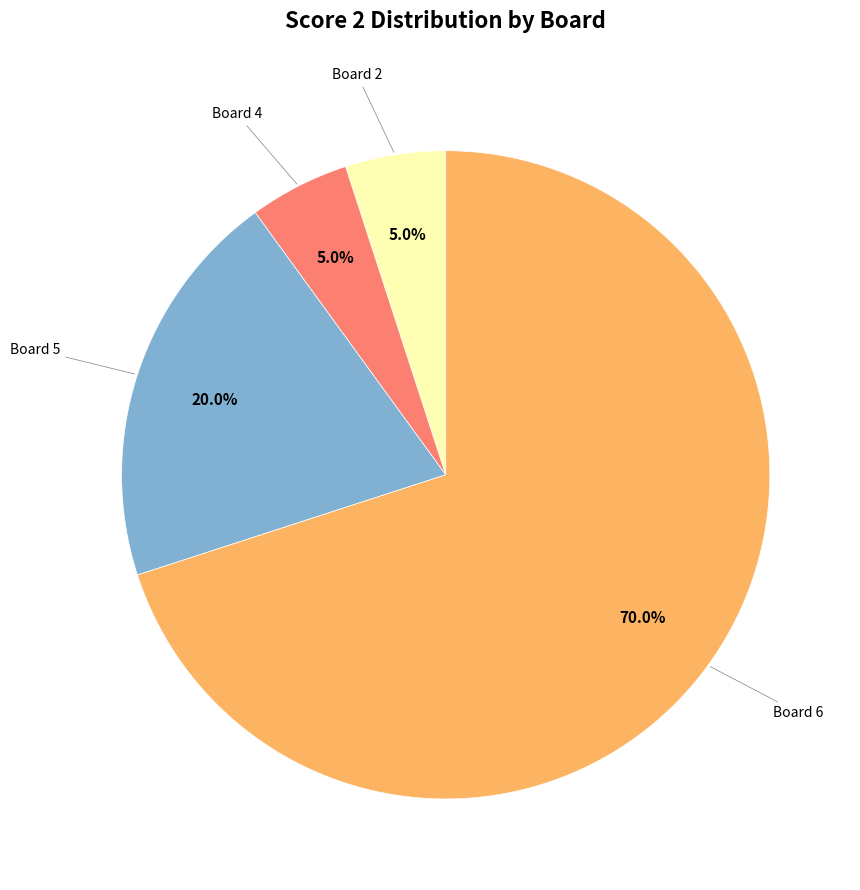

How many slices are in this pie chart?

4